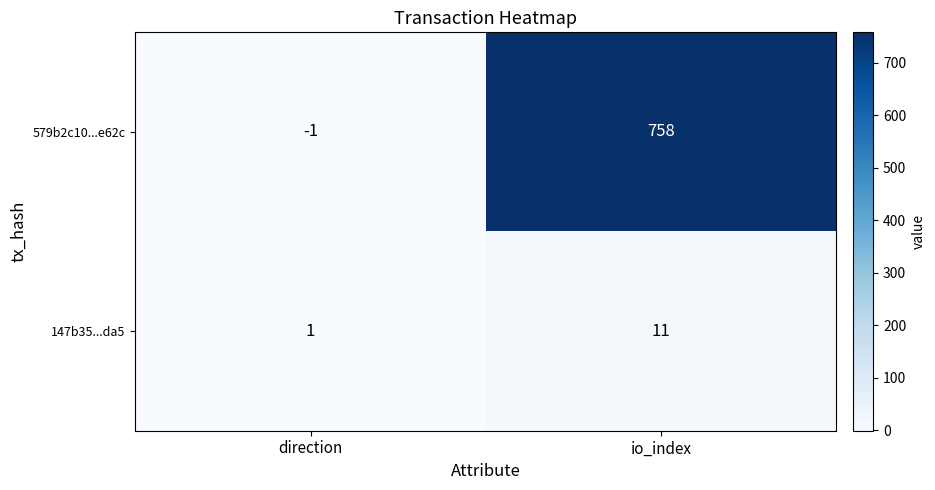

What is the smallest value displayed?

-1